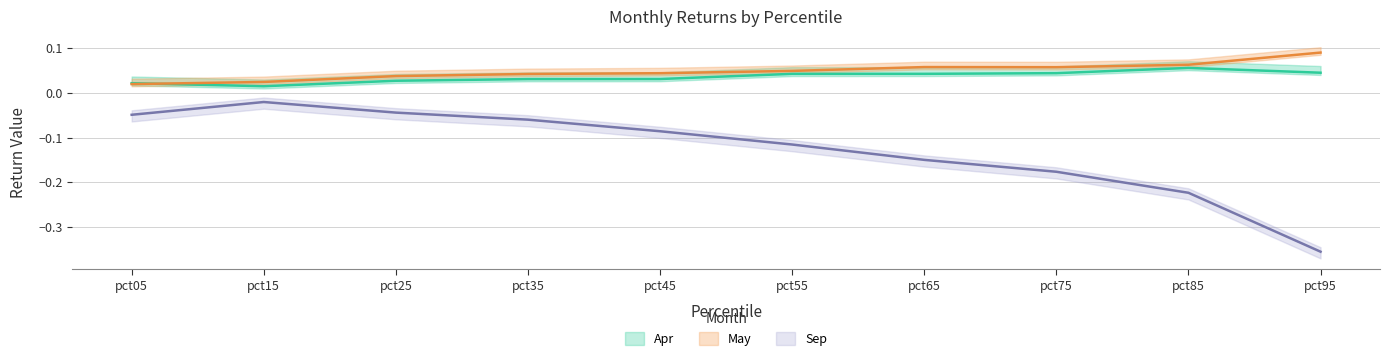

What is the sum of all Sep values?

-1.3